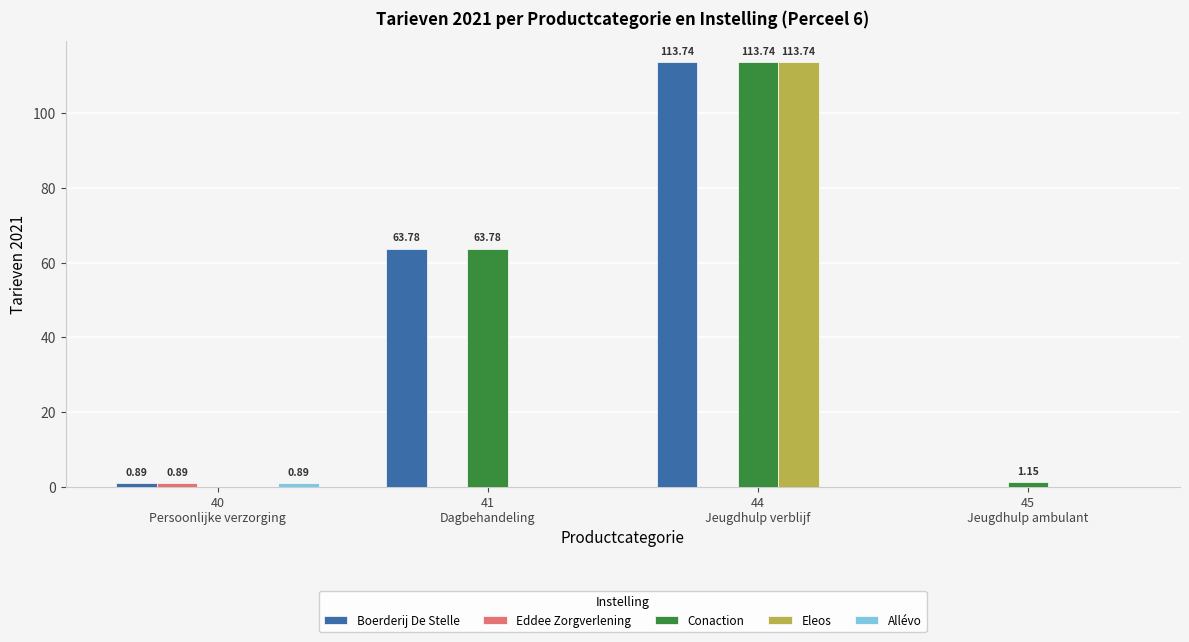

Which series has the largest total across all categories?

Conaction